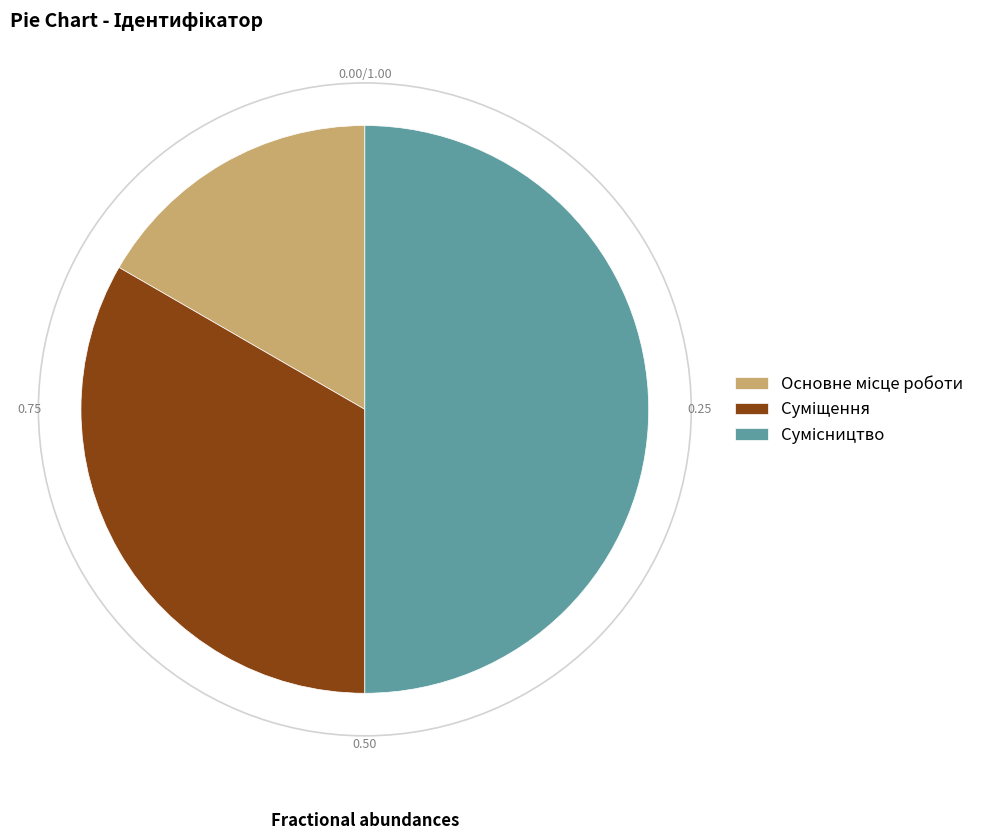

How many segments does this pie chart have?

3